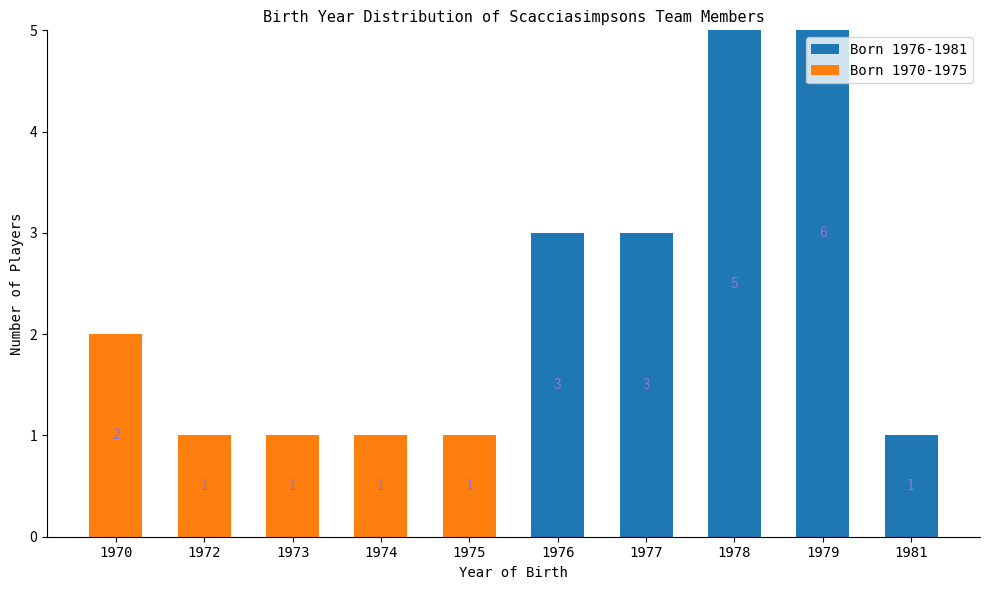

Which series changed the most between 1973 and 1978?

Born 1976-1981